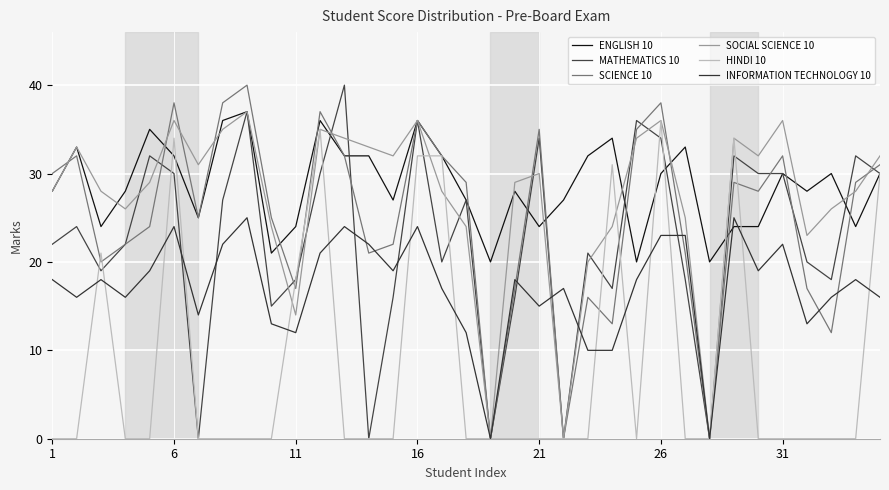

How many intersections are there between SOCIAL SCIENCE 10 and ENGLISH 10?

12